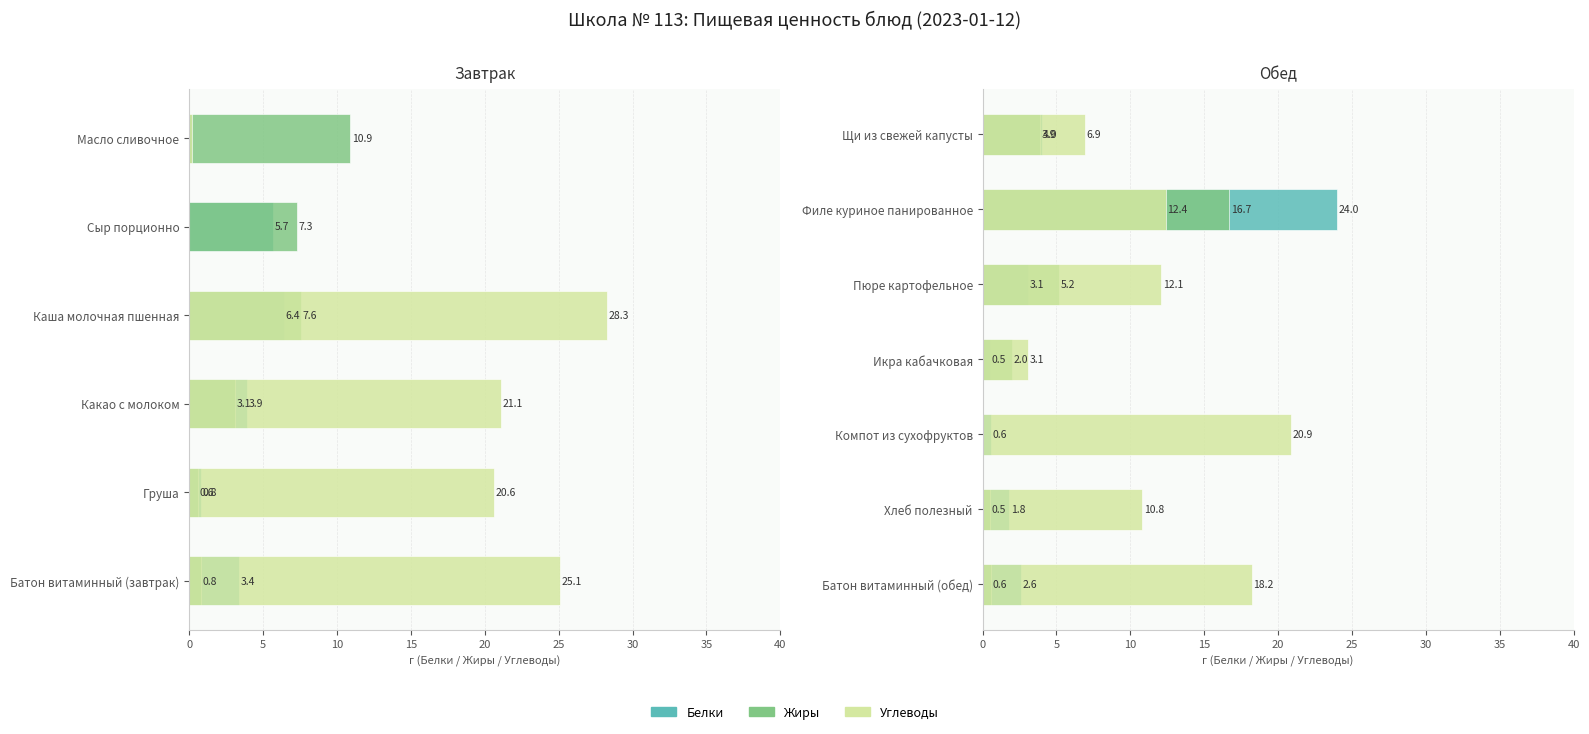

Which series has the widest spread of values?

Белки